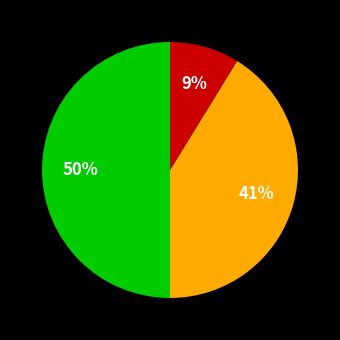

How many slices are in this pie chart?

3